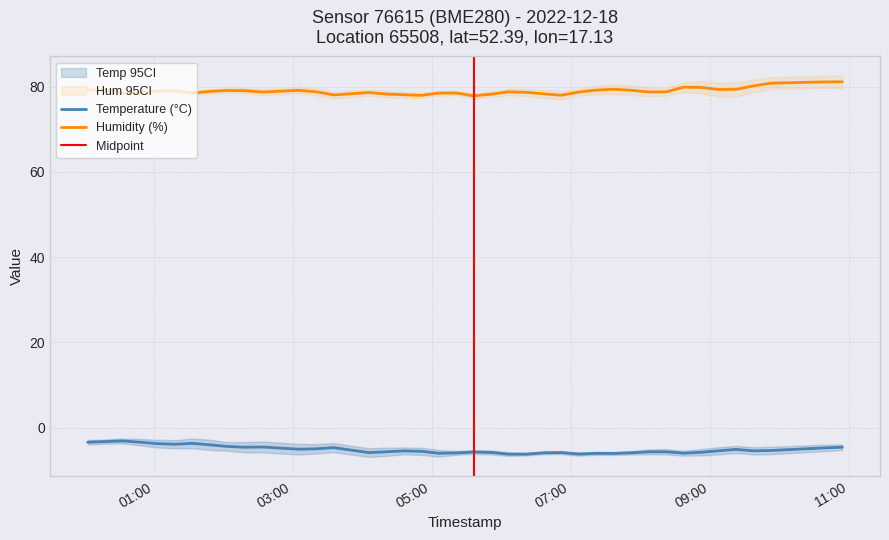

What is the maximum value for Temperature (°C)?

-3.1